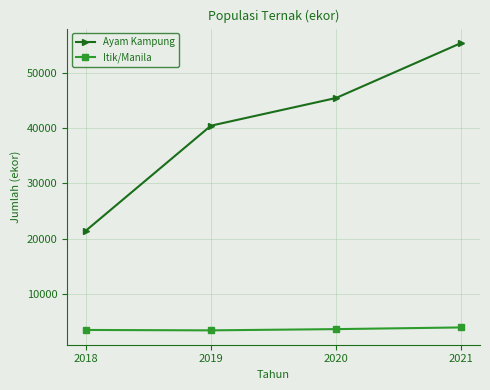

The value of Itik/Manila at 2020 is 1283. True or false?

False